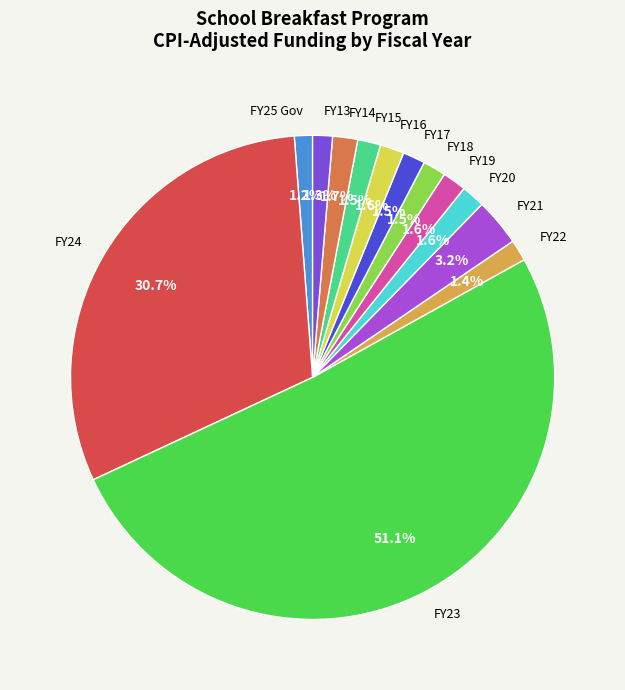

How many segments does this pie chart have?

13